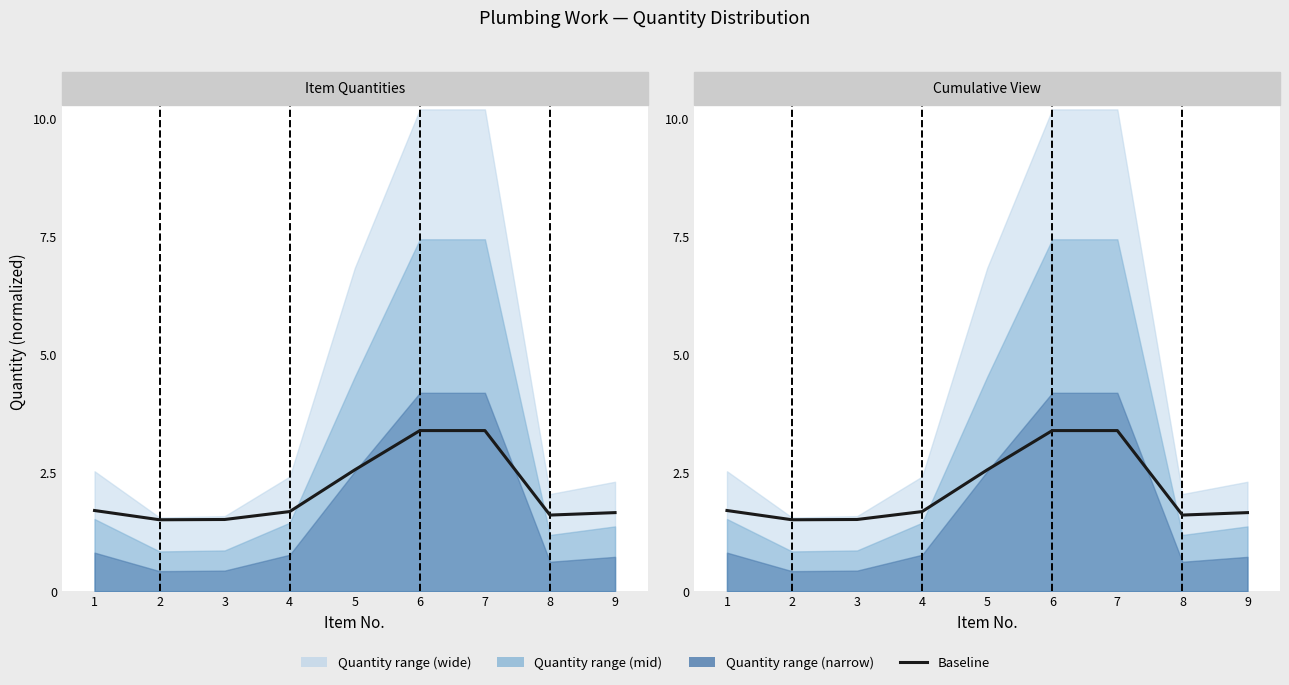

What is the change in value from 5 to 6?

+0.8